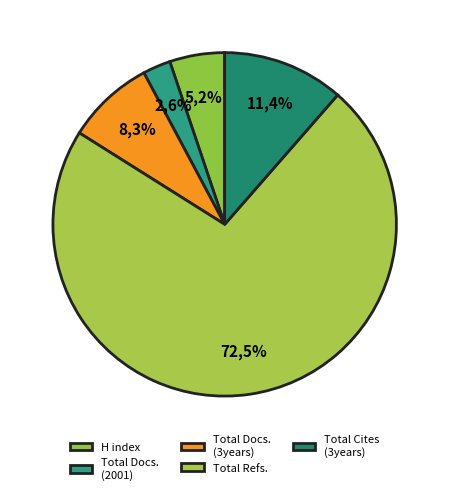

To the nearest percent, what percentage of the pie is H index?

5%